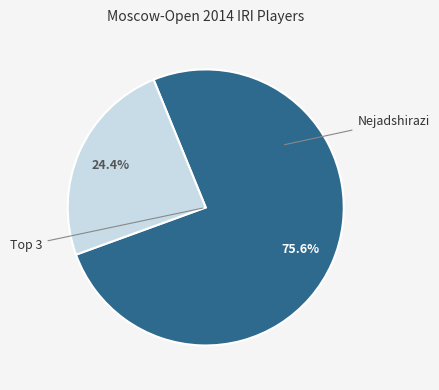

Is there any slice that represents more than half of the pie?

Yes